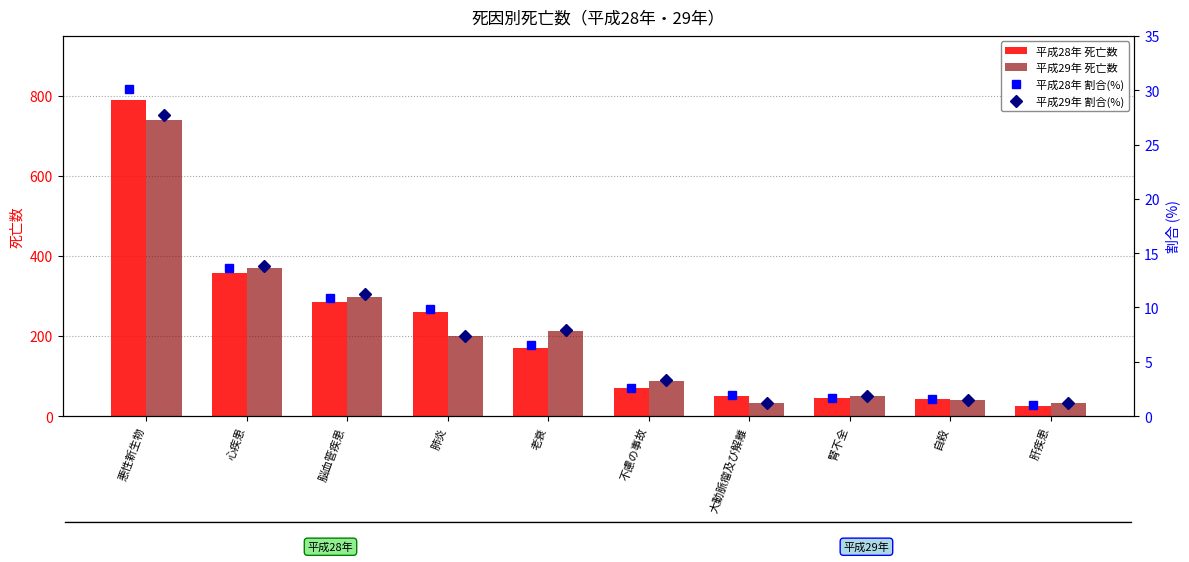

Which series has the largest total across all categories?

平成28年 死亡数